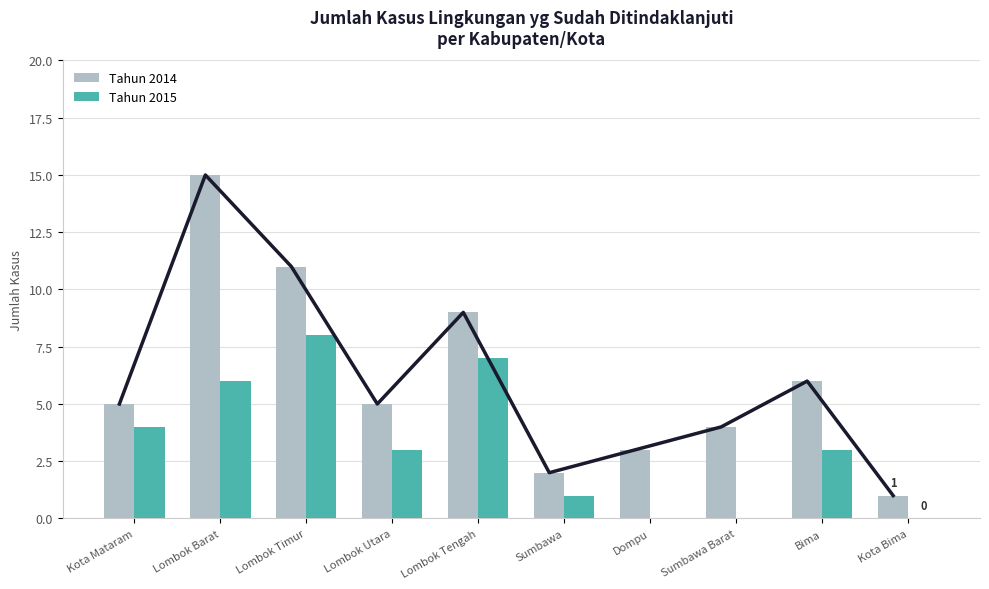

What is the highest value of the Tahun 2015 series?

8